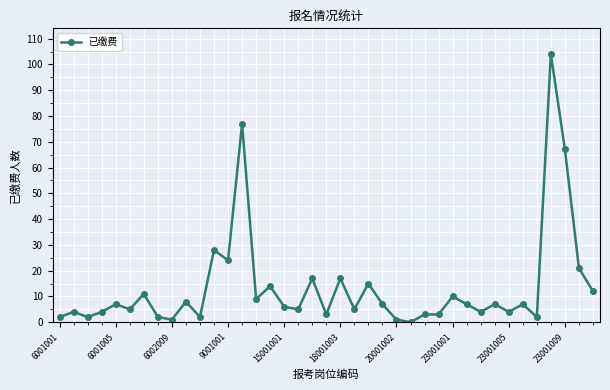

How many lines are shown in the chart?

1